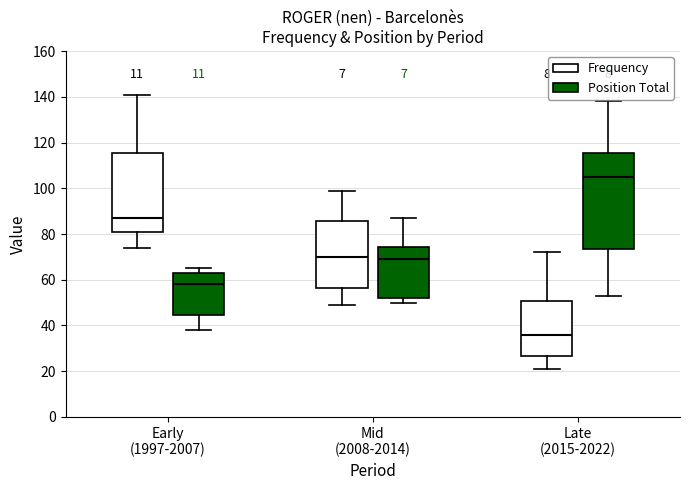

Comparing the boxes themselves (not the whiskers), which one is the tallest?

Late (2015-2022) (Position Total)